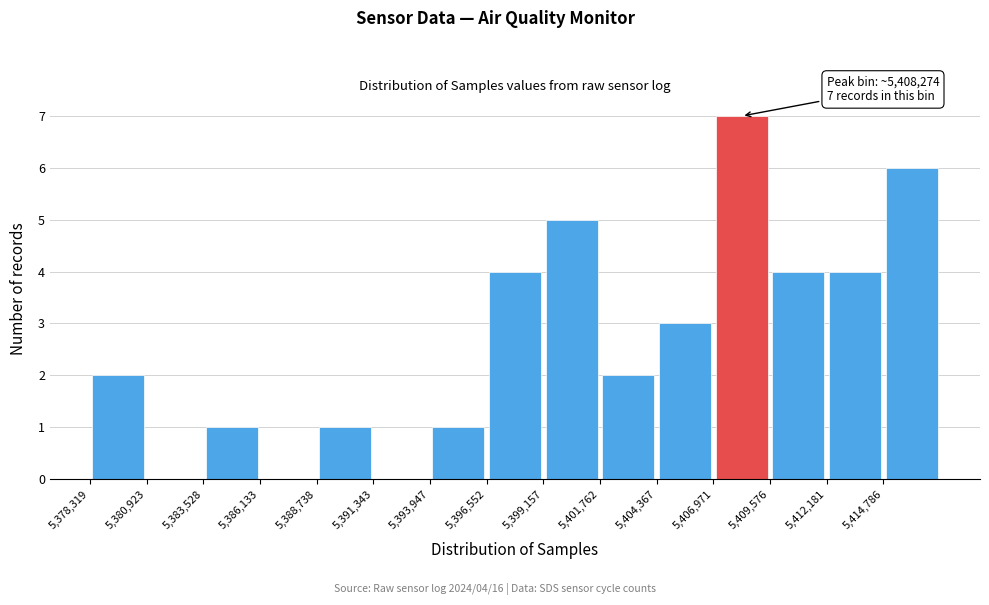

Over which range of the x-axis is the bar tallest?

5407000 to 5409500